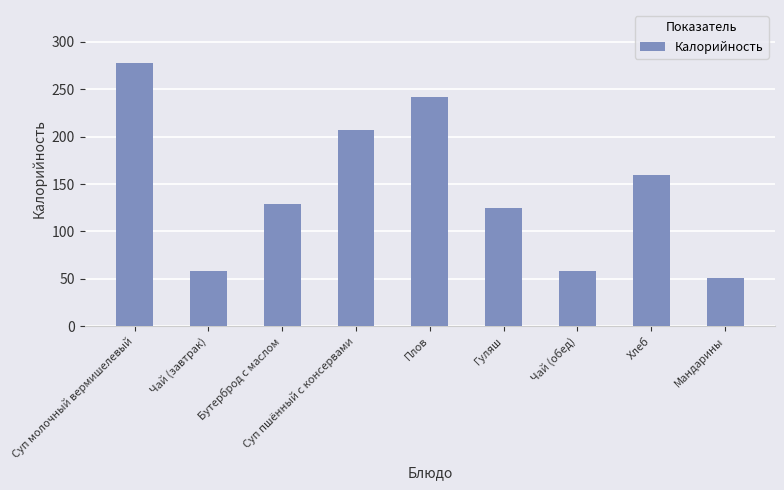

What is the difference between the values at Плов and Чай (завтрак)?

184